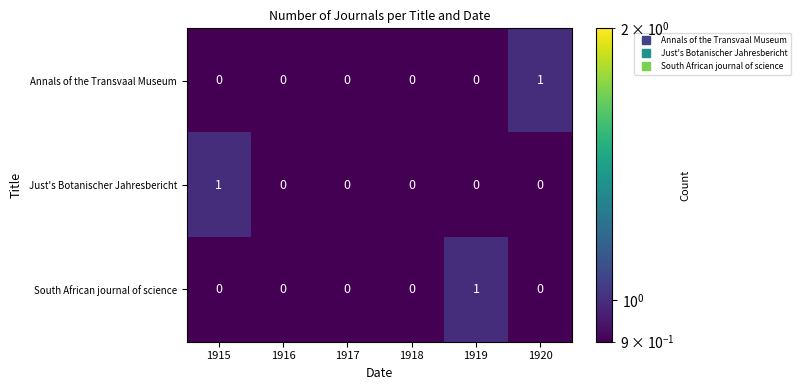

Reading right to left, list all the values displayed in this chart.

Annals of the Transvaal Museum: 1	0	0	0	0	0
Just's Botanischer Jahresbericht: 0	0	0	0	0	1
South African journal of science: 0	1	0	0	0	0